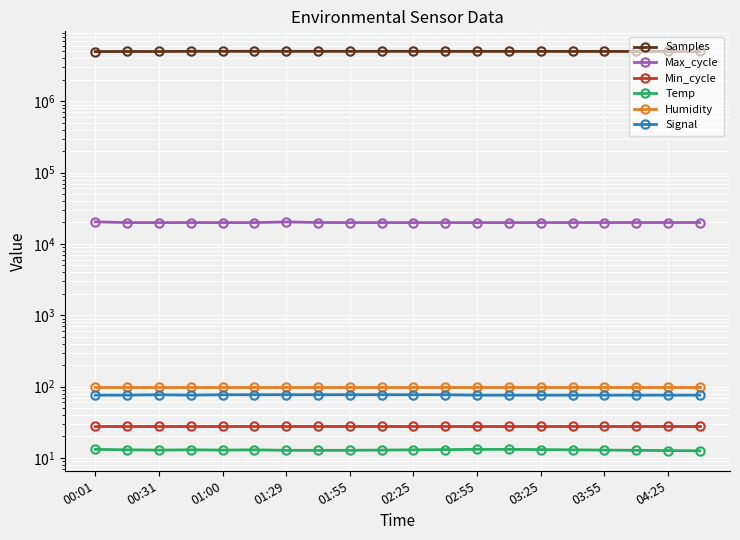

What is the spread (max minus min) of values at 13?

5006986.8